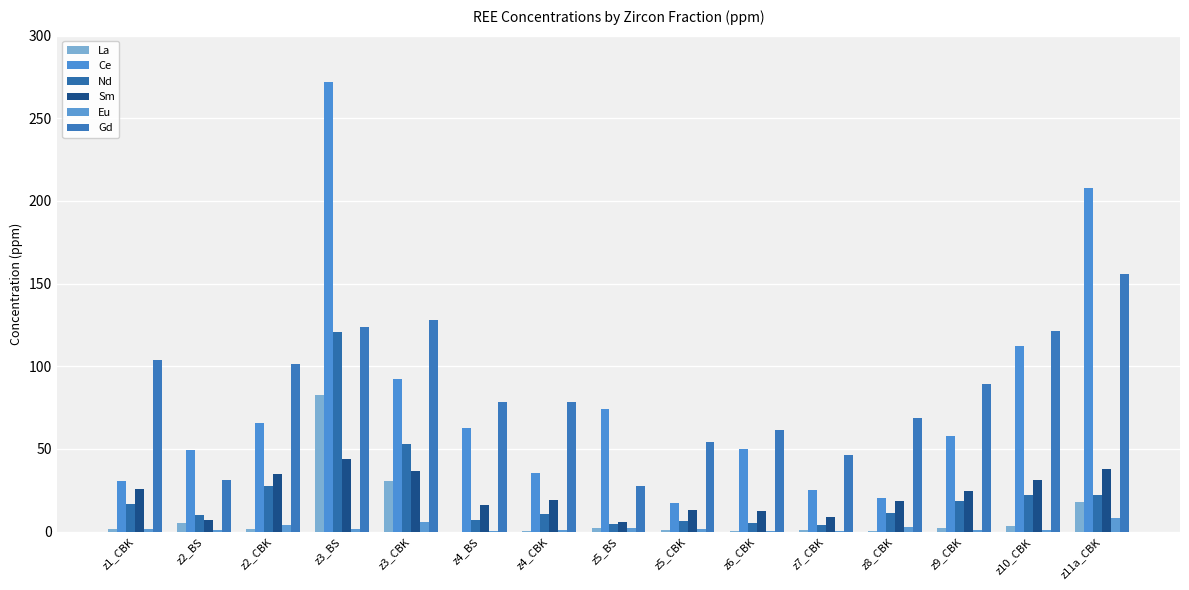

Reading right to left, transcribe all the data shown in this chart.

La: z11a_CBK=18.2	z10_CBK=3.1	z9_CBK=2.3	z8_CBK=0.2	z7_CBK=1.2	z6_CBK=0.3	z5_CBK=1.1	z5_BS=2.3	z4_CBK=0.6	z4_BS=0.0	z3_CBK=30.6	z3_BS=82.7	z2_CBK=1.9	z2_BS=5.2	z1_CBK=1.7
Ce: z11a_CBK=207.7	z10_CBK=112.2	z9_CBK=57.7	z8_CBK=20.3	z7_CBK=25.3	z6_CBK=50.1	z5_CBK=17.3	z5_BS=74.2	z4_CBK=35.5	z4_BS=62.5	z3_CBK=92.5	z3_BS=272.0	z2_CBK=65.9	z2_BS=49.4	z1_CBK=30.4
Nd: z11a_CBK=21.9	z10_CBK=22.0	z9_CBK=18.4	z8_CBK=11.1	z7_CBK=4.1	z6_CBK=5.1	z5_CBK=6.4	z5_BS=4.7	z4_CBK=10.8	z4_BS=7.1	z3_CBK=53.2	z3_BS=120.6	z2_CBK=27.7	z2_BS=10.1	z1_CBK=16.9
Sm: z11a_CBK=38.0	z10_CBK=31.2	z9_CBK=24.6	z8_CBK=18.4	z7_CBK=8.6	z6_CBK=12.6	z5_CBK=13.0	z5_BS=5.9	z4_CBK=18.9	z4_BS=16.1	z3_CBK=36.9	z3_BS=44.2	z2_CBK=34.6	z2_BS=7.3	z1_CBK=25.9
Eu: z11a_CBK=8.4	z10_CBK=1.0	z9_CBK=1.2	z8_CBK=2.7	z7_CBK=0.5	z6_CBK=0.5	z5_CBK=1.5	z5_BS=2.0	z4_CBK=0.8	z4_BS=0.6	z3_CBK=5.6	z3_BS=1.8	z2_CBK=4.2	z2_BS=0.9	z1_CBK=1.6
Gd: z11a_CBK=155.5	z10_CBK=121.4	z9_CBK=89.4	z8_CBK=68.5	z7_CBK=46.2	z6_CBK=61.3	z5_CBK=54.1	z5_BS=27.5	z4_CBK=78.5	z4_BS=78.1	z3_CBK=127.8	z3_BS=123.9	z2_CBK=101.5	z2_BS=31.3	z1_CBK=103.8